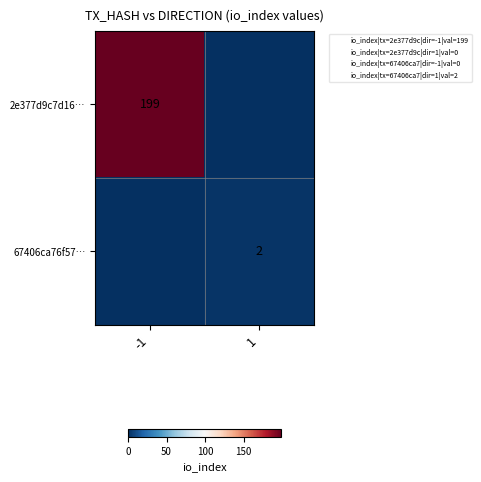

What is the sum of the 67406ca76f57… values at 1 and -1?

2